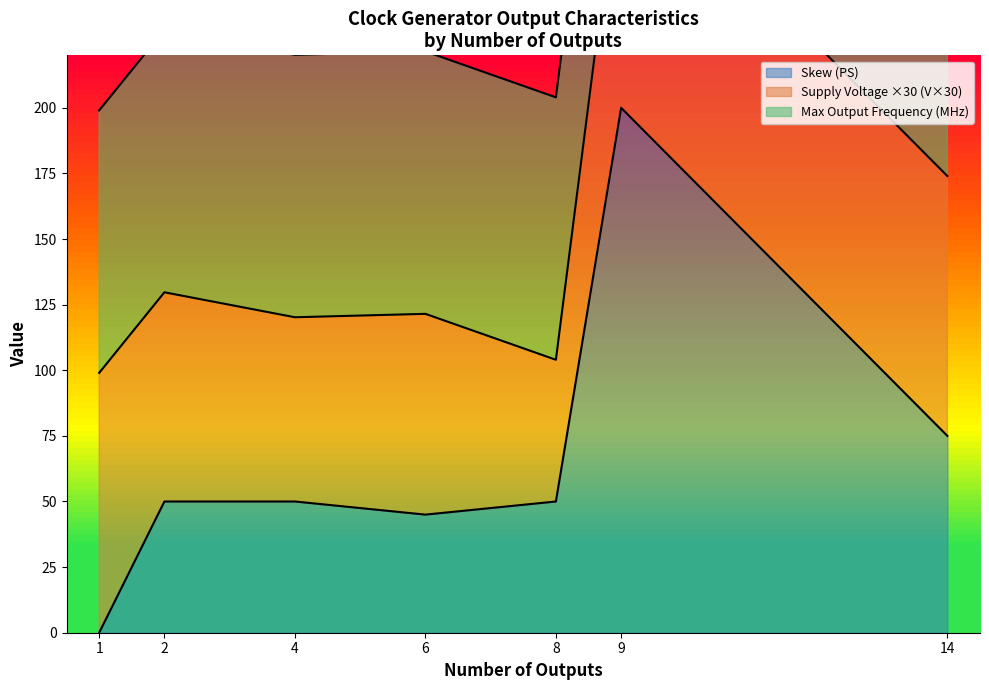

At which label is Skew (PS) closest to 100?

14